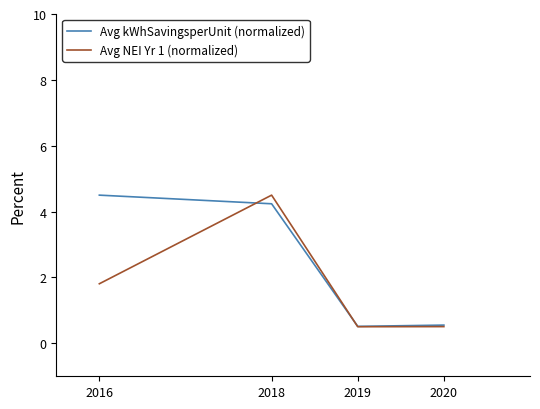

What is the difference between the second highest and minimum values in the Avg NEI Yr 1 (normalized) series?

1.3